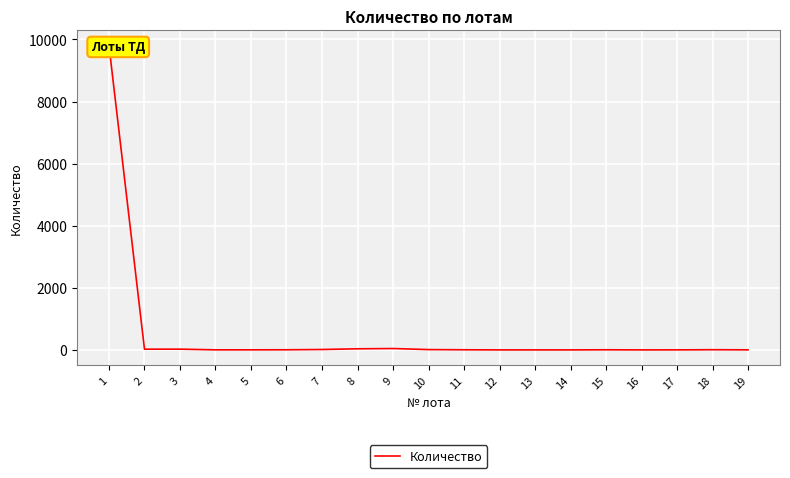

How many interior local valleys (lower than both neighbors) does the data have?

2